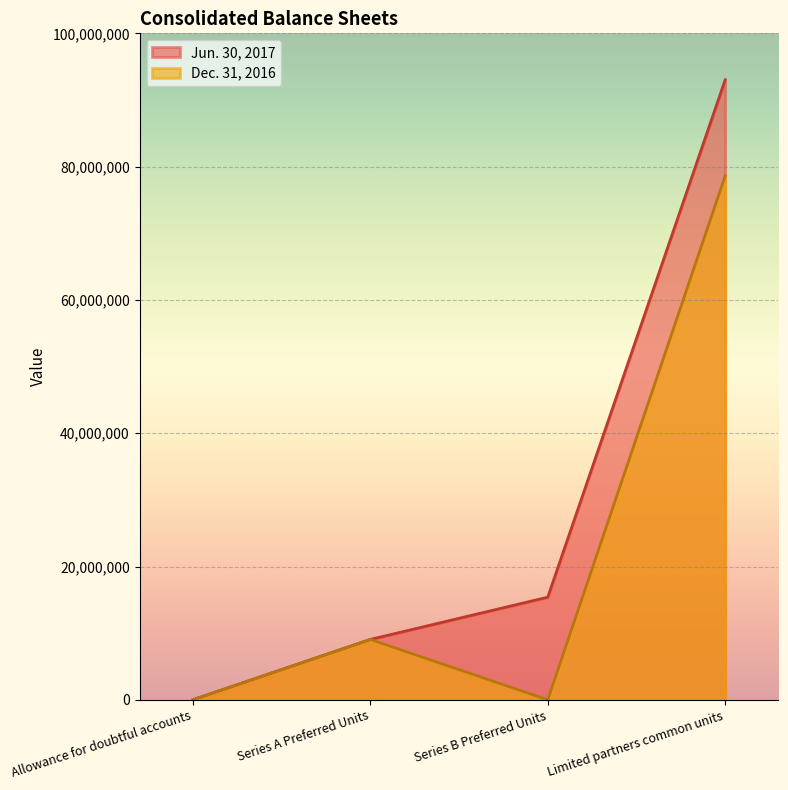

Reading right to left, transcribe all the data shown in this chart.

Jun. 30, 2017: 93030988	15400000	9060000	7768
Dec. 31, 2016: 78616228	0	9060000	7756